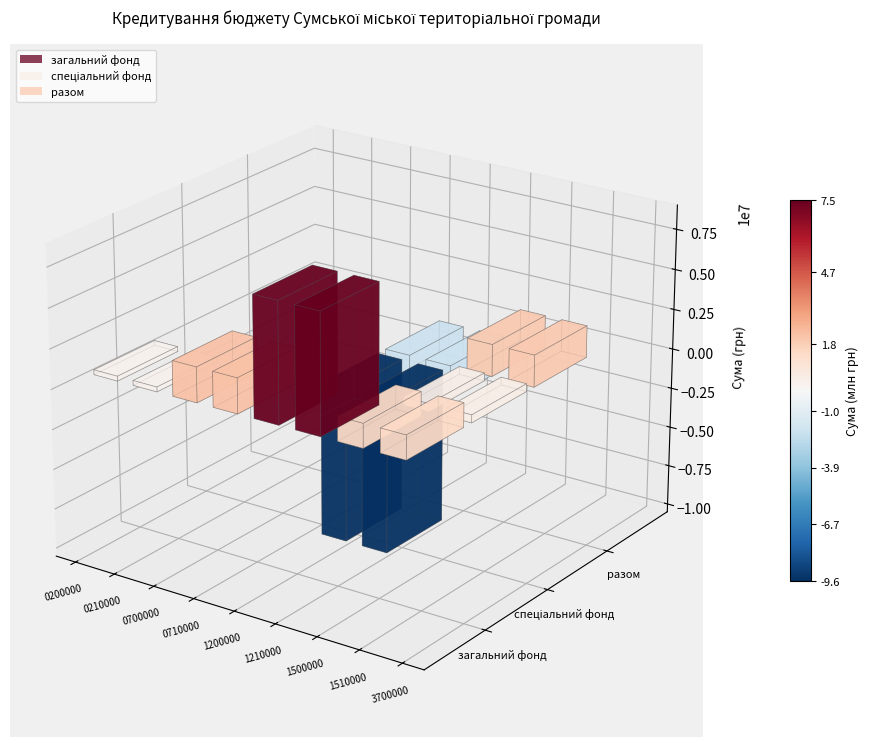

Is it true that спеціальний фонд equals -5841826.7 at 2?

False